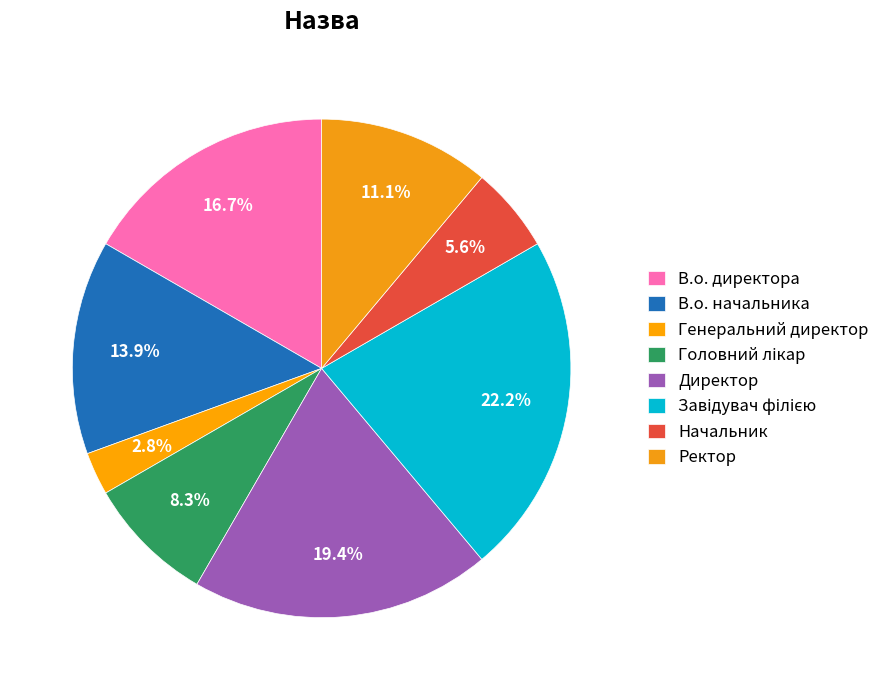

Which has a higher value, В.о. директора or Начальник?

В.о. директора